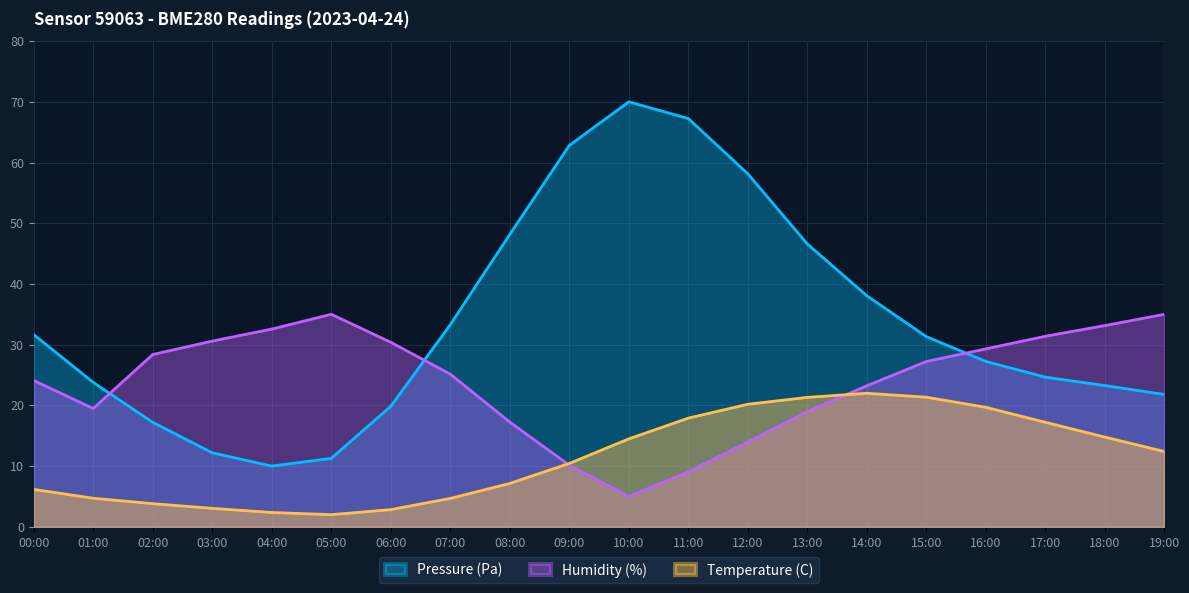

Reading right to left, transcribe all the data shown in this chart.

Pressure (Pa): 19:00=21.8	18:00=23.3	17:00=24.6	16:00=27.2	15:00=31.3	14:00=38.1	13:00=46.6	12:00=58.1	11:00=67.2	10:00=70.0	09:00=62.8	08:00=48.2	07:00=33.3	06:00=19.8	05:00=11.3	04:00=10.0	03:00=12.2	02:00=17.2	01:00=23.8	00:00=31.7
Humidity (%): 19:00=35.0	18:00=33.1	17:00=31.4	16:00=29.3	15:00=27.2	14:00=23.2	13:00=19.0	12:00=14.0	11:00=9.1	10:00=5.0	09:00=10.1	08:00=17.2	07:00=25.1	06:00=30.4	05:00=35.0	04:00=32.6	03:00=30.6	02:00=28.4	01:00=19.5	00:00=24.1
Temperature (C): 19:00=12.4	18:00=14.8	17:00=17.2	16:00=19.7	15:00=21.3	14:00=22.0	13:00=21.3	12:00=20.2	11:00=17.9	10:00=14.5	09:00=10.4	08:00=7.1	07:00=4.7	06:00=2.8	05:00=2.0	04:00=2.4	03:00=3.0	02:00=3.8	01:00=4.7	00:00=6.2